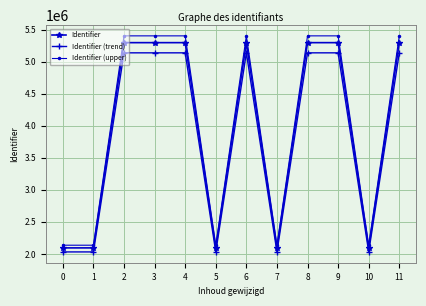

What is the maximum value for Identifier?

5295044.0